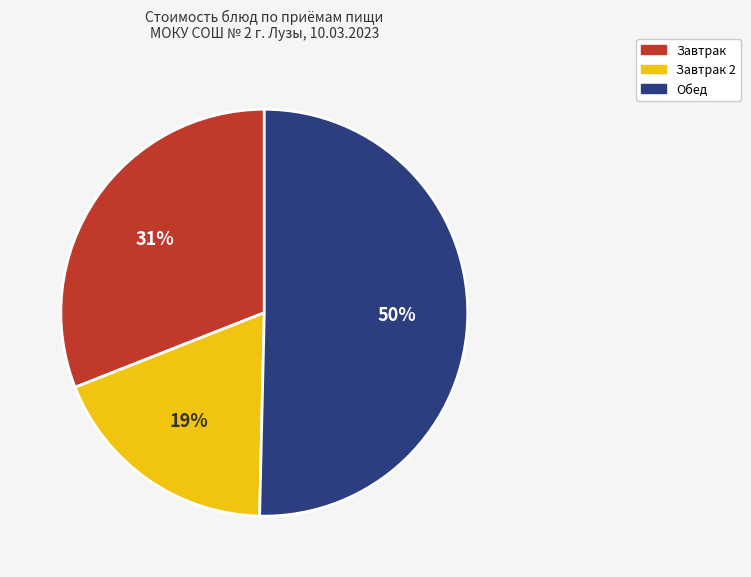

To the nearest percent, what is the average slice percentage?

33%